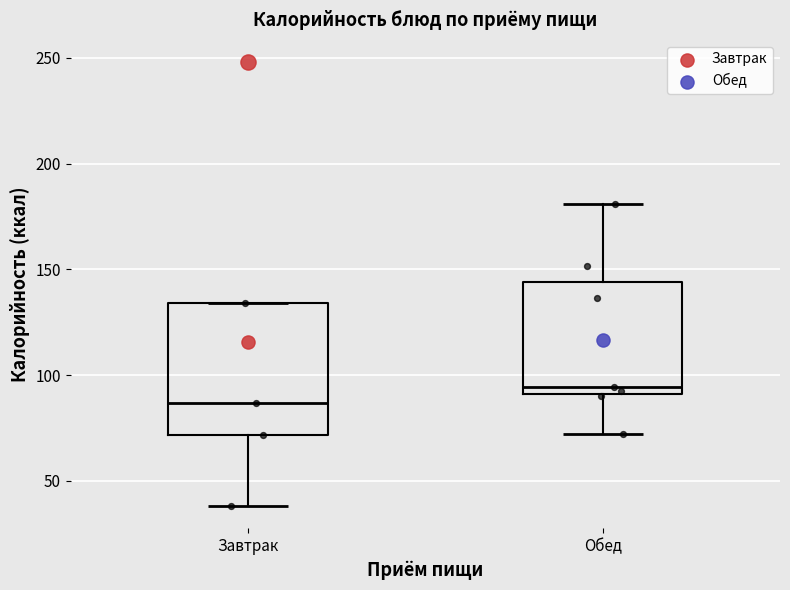

Where does the lower whisker of the box for Обед end on the y-axis? The values are not printed on the chart, so give them approximately, as read against the axis.

70